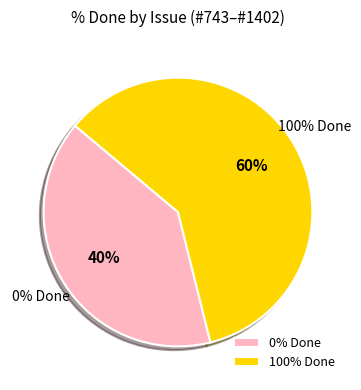

The 1204 (Resolved) slice represents 26% of the pie. True or false?

False